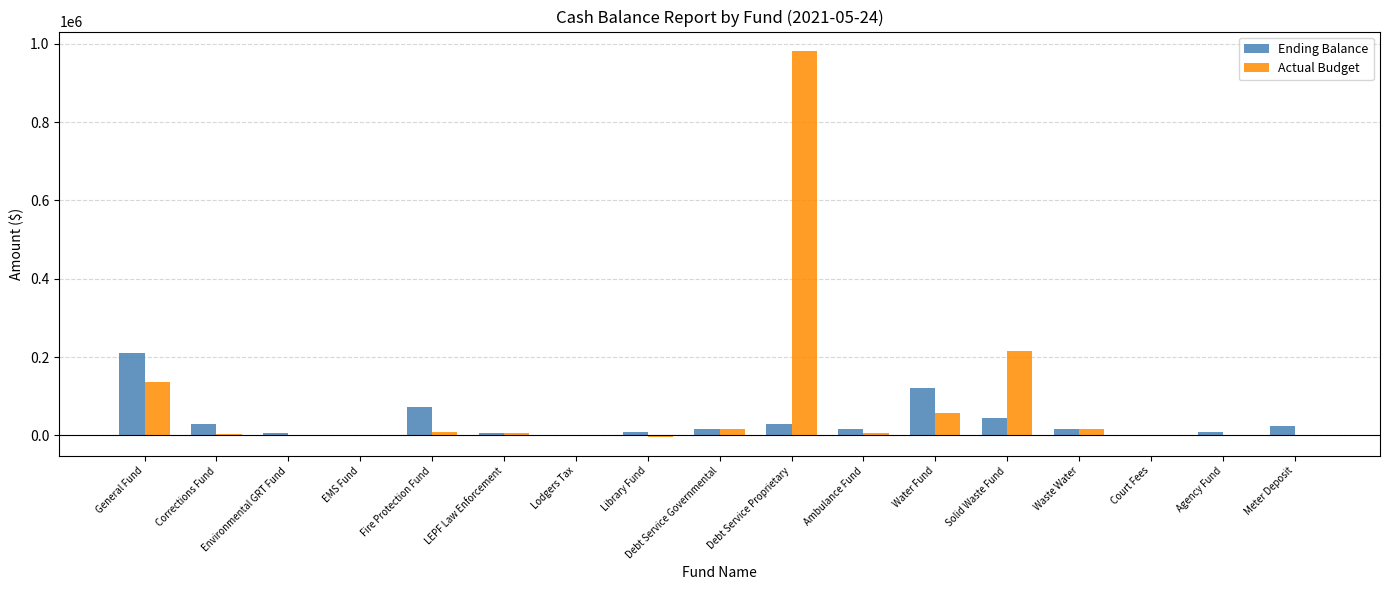

What are all the series names shown in the legend?

Ending Balance, Actual Budget